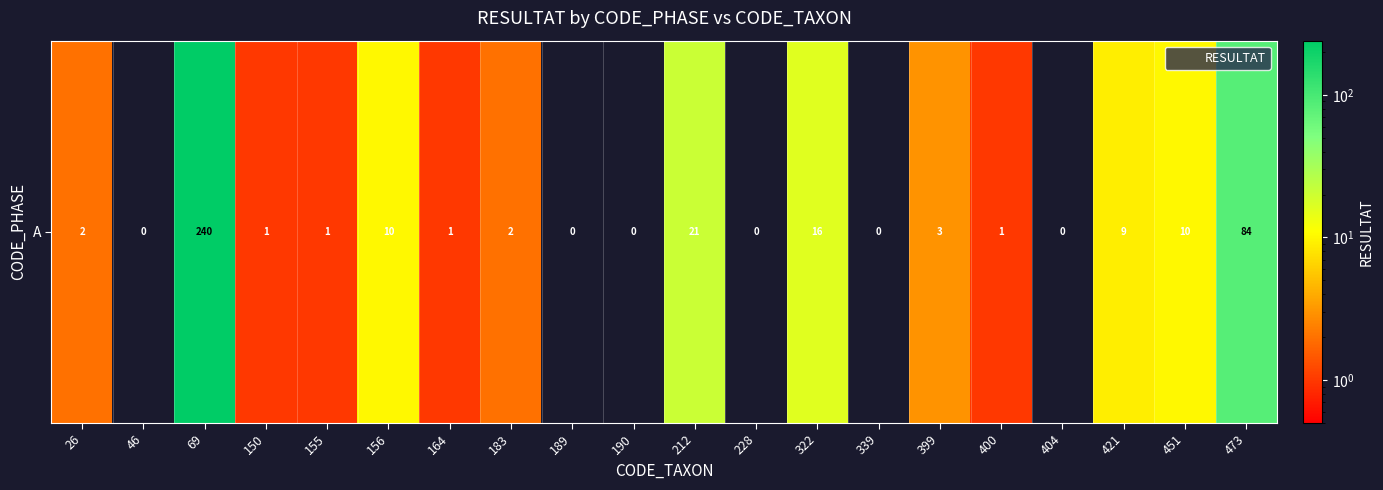

List the labels in order of value, smallest first.

46, 189, 190, 228, 339, 404, 150, 155, 164, 400, 26, 183, 399, 421, 156, 451, 322, 212, 473, 69